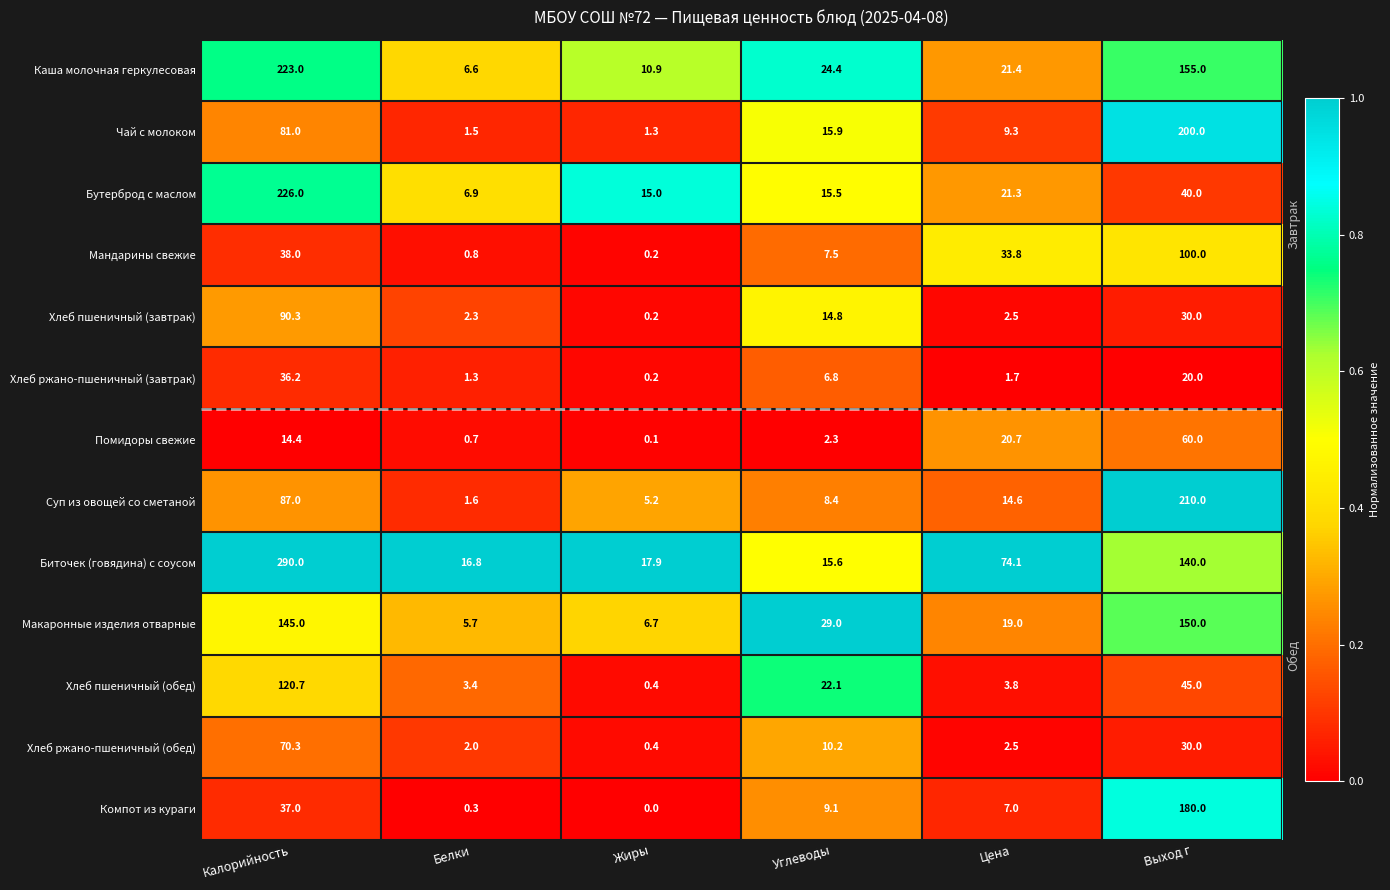

Which series changed the most between Калорийность and Цена?

Биточек (говядина) с соусом